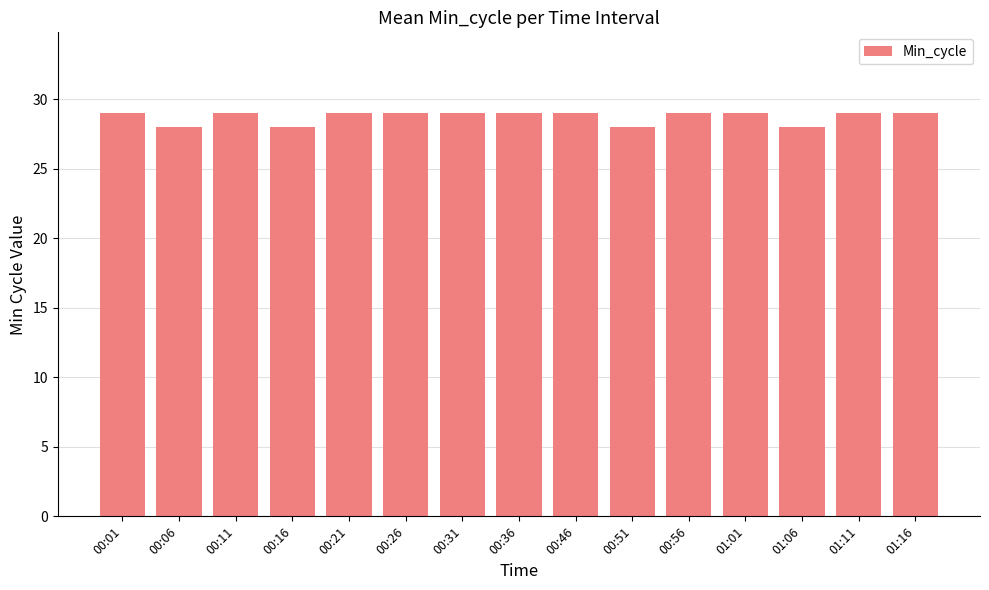

Reading left to right, list all the values displayed in this chart.

29	28	29	28	29	29	29	29	29	28	29	29	28	29	29